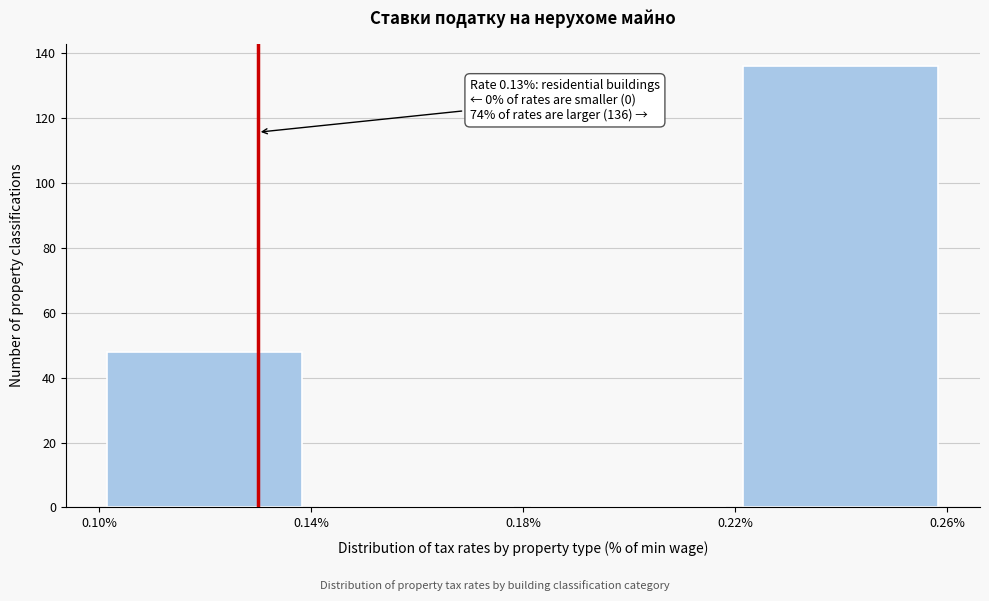

Over which range of the x-axis is the bar tallest?

0.22% to 0.26%